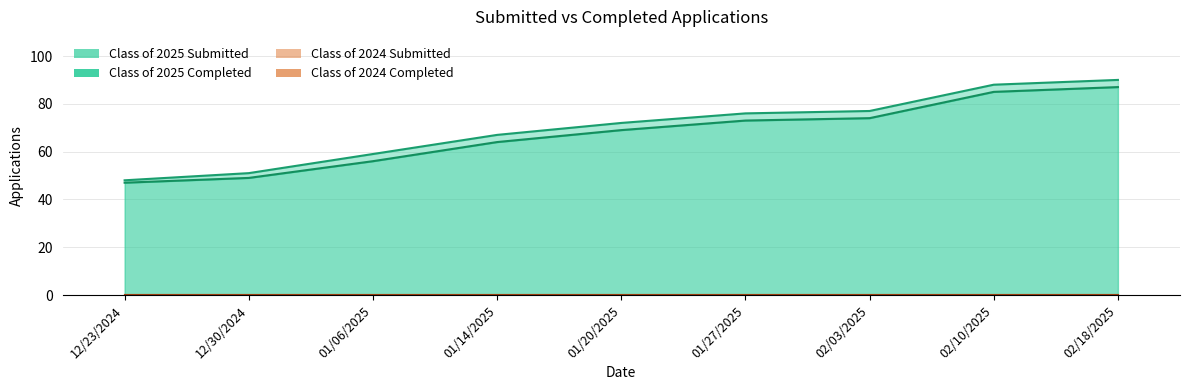

Is the value of Class of 2025 Completed at 12/23/2024 greater than the value of Class of 2025 Submitted at 12/30/2024?

No